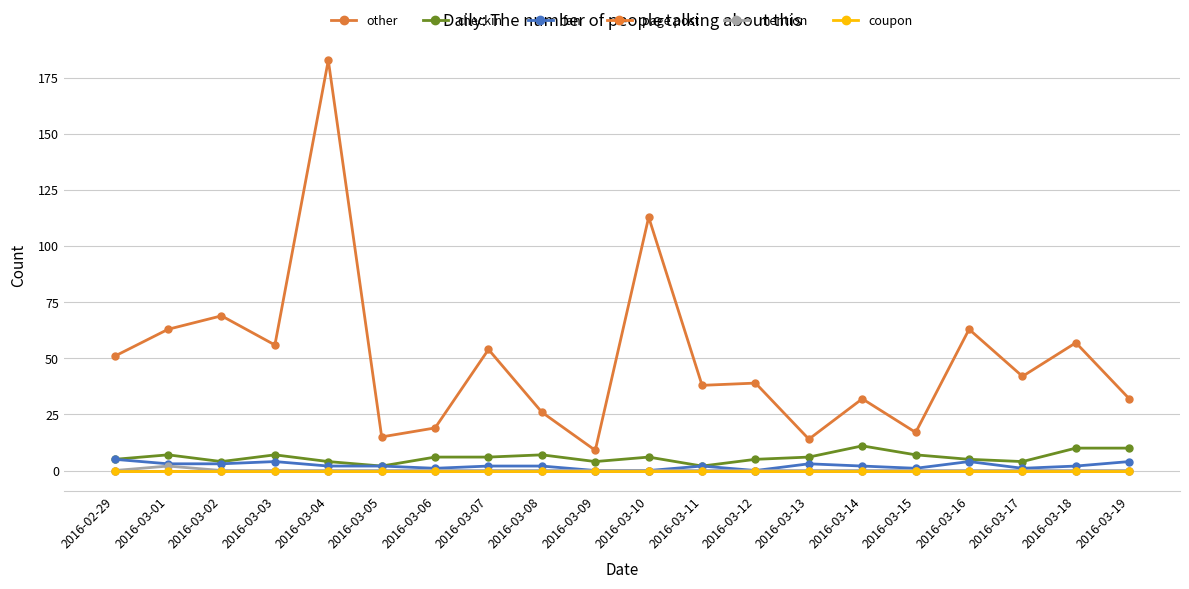

List the labels in order of checkin value, largest first.

2016-03-14, 2016-03-18, 2016-03-19, 2016-03-01, 2016-03-03, 2016-03-08, 2016-03-15, 2016-03-06, 2016-03-07, 2016-03-10, 2016-03-13, 2016-02-29, 2016-03-12, 2016-03-16, 2016-03-02, 2016-03-04, 2016-03-09, 2016-03-17, 2016-03-05, 2016-03-11